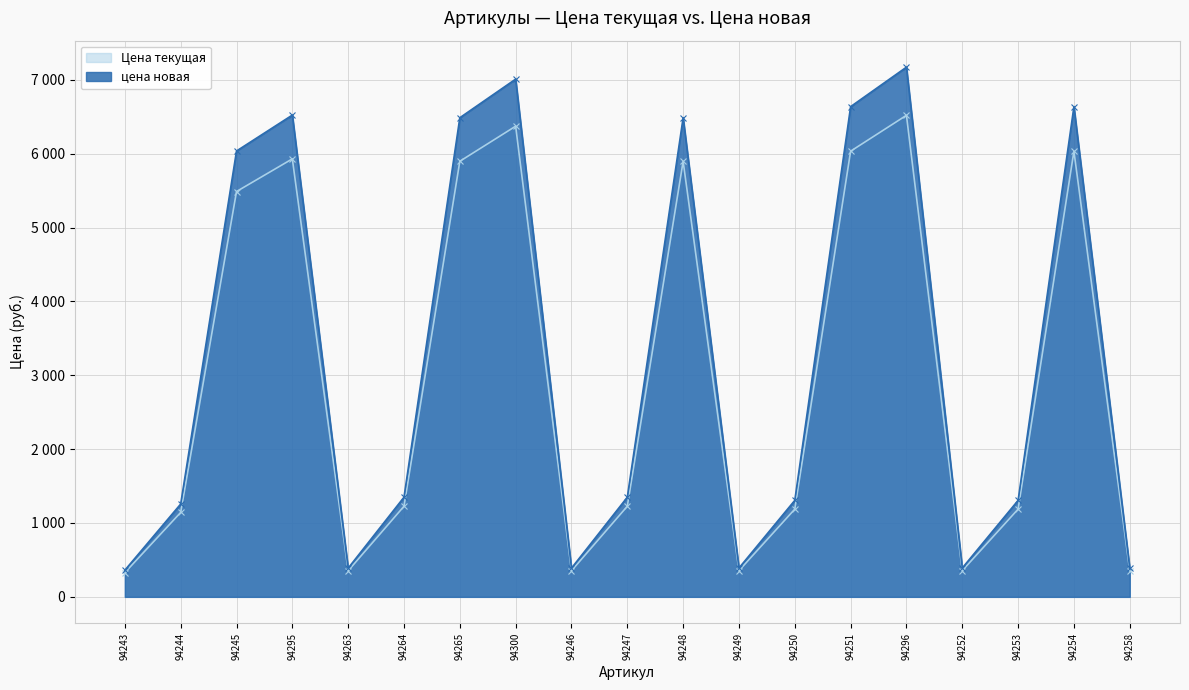

What is the difference between the maximum and minimum values in the Цена текущая series?

6191.1